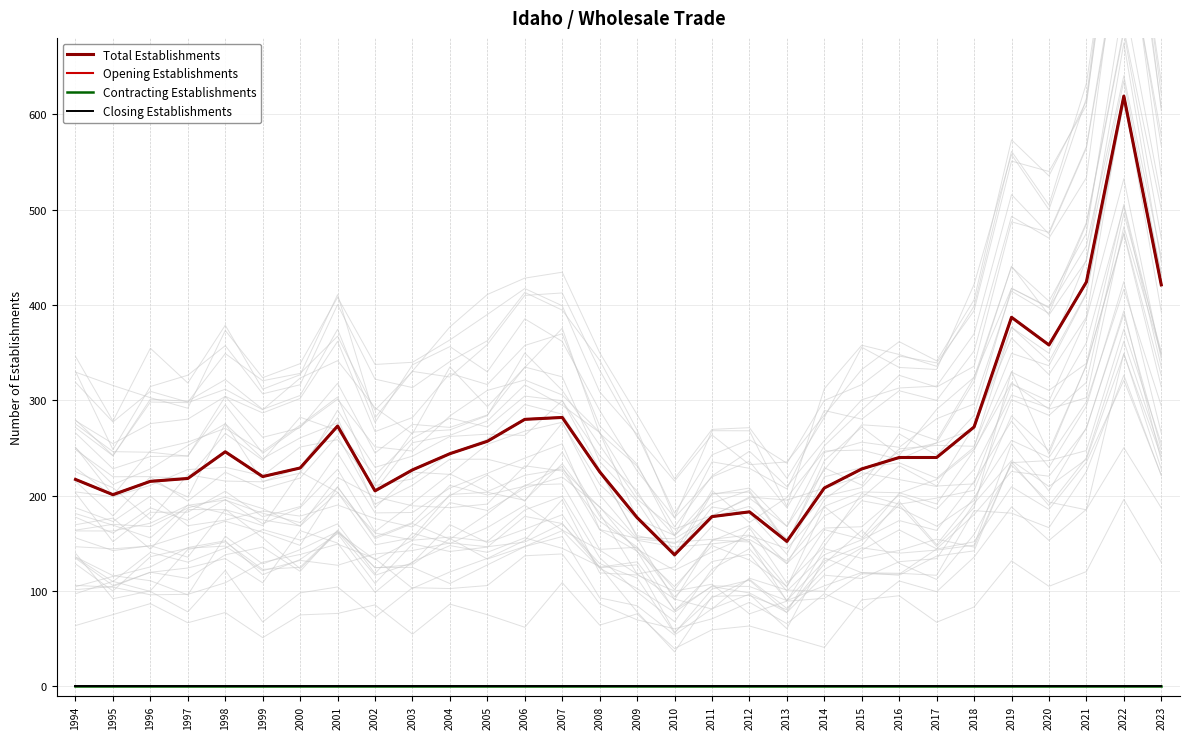

Which series has the largest range (max minus min)?

Total Establishments